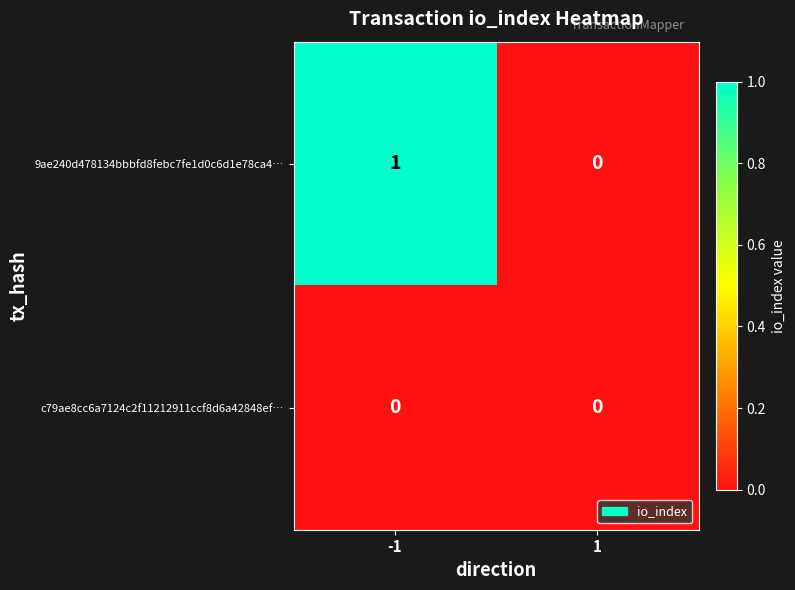

Which series changed the most between -1 and 1?

9ae240d478134bbbfd8febc7fe1d0c6d1e78ca4…